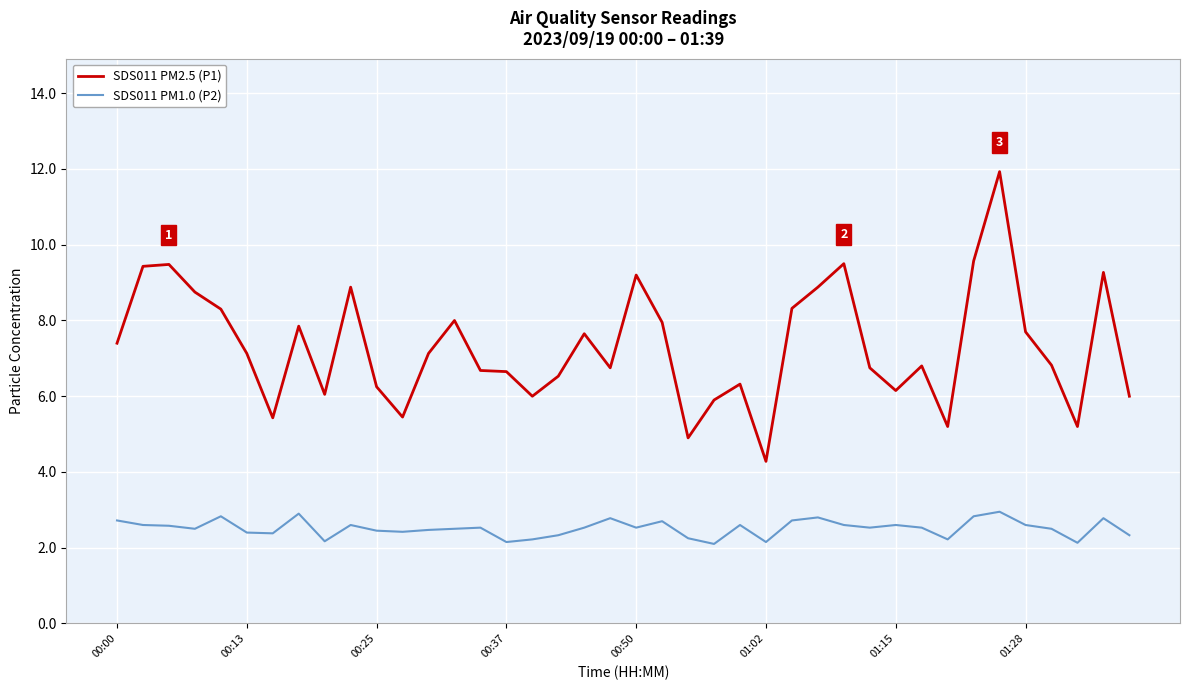

What are all the series names shown in the legend?

SDS011 PM2.5 (P1), SDS011 PM1.0 (P2)